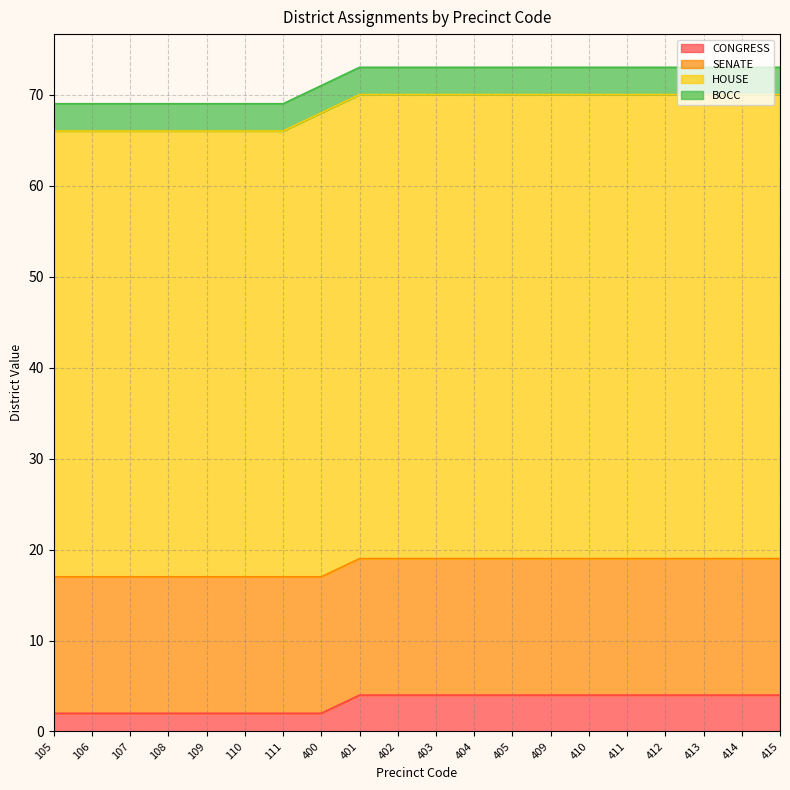

Which label corresponds to the smallest value in the chart?

105